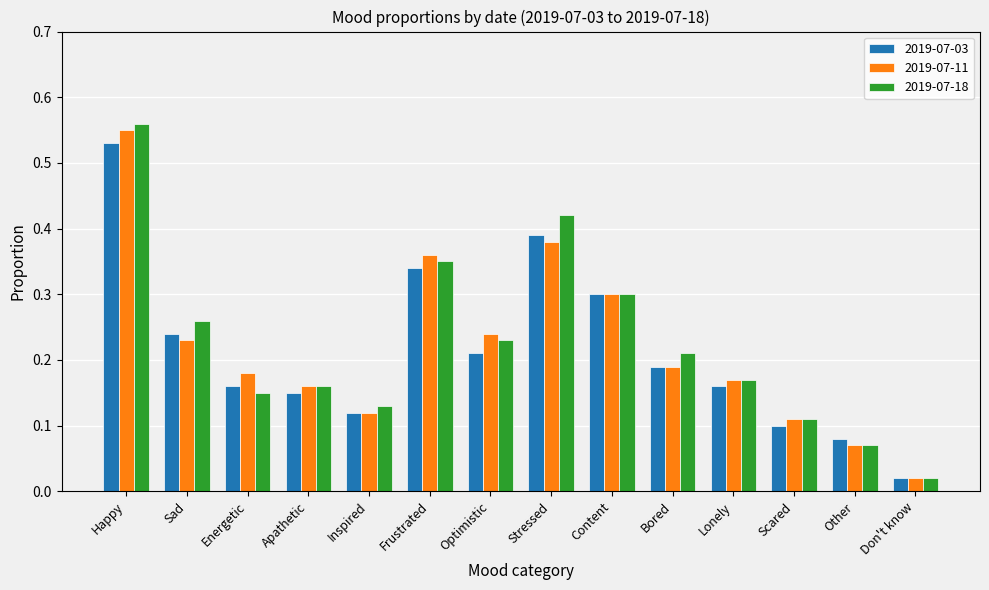

The value of 2019-07-18 at Content is 0.3. True or false?

True